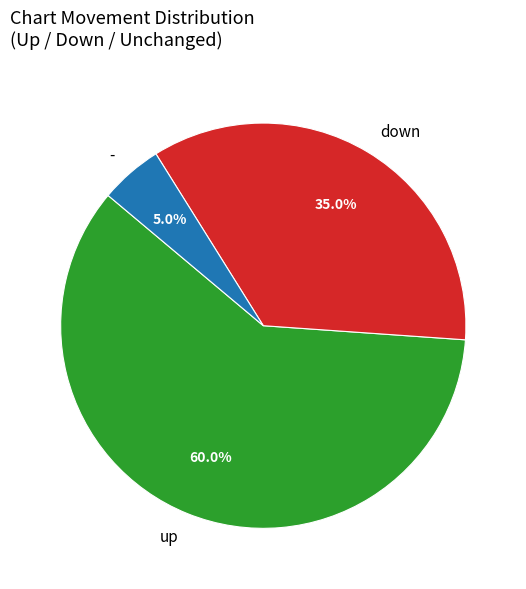

Count the number of slices in the pie.

3